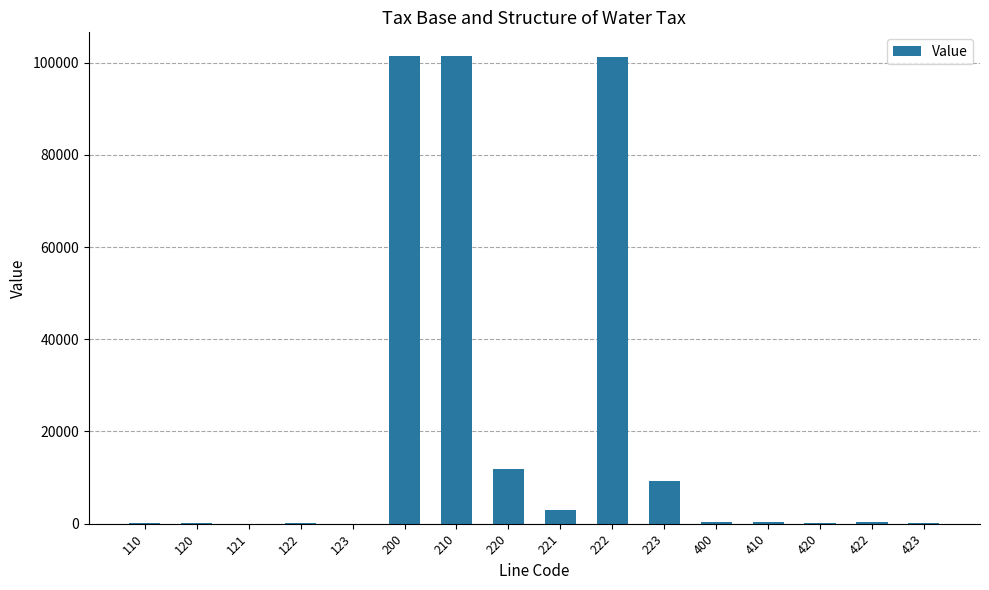

What is the sum of all values?

330062